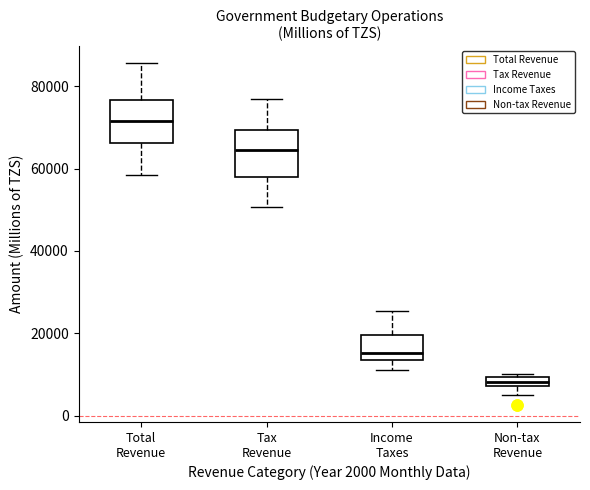

Where is the lower edge of the box for Non-tax Revenue on the y-axis? The values are not printed on the chart, so give them approximately, as read against the axis.

8000